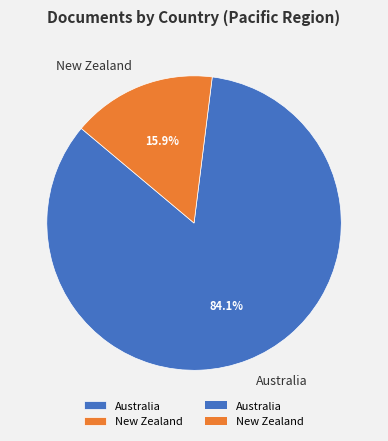

To the nearest percent, what portion does New Zealand represent?

16%